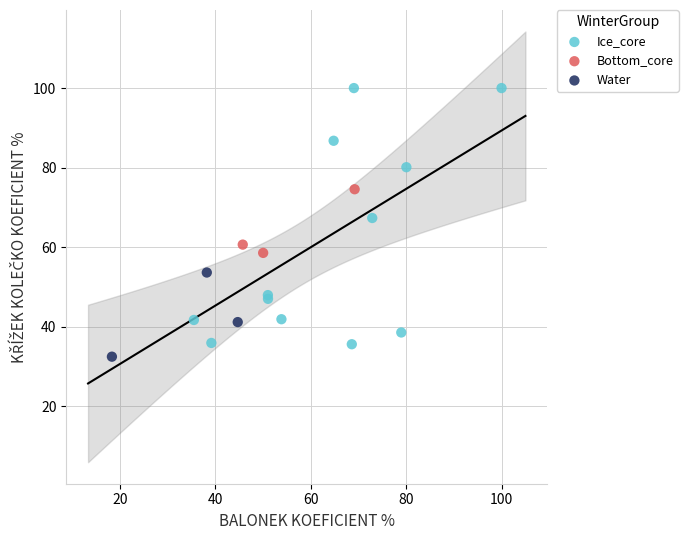

Which series reaches the maximum Y coordinate?

Ice_core